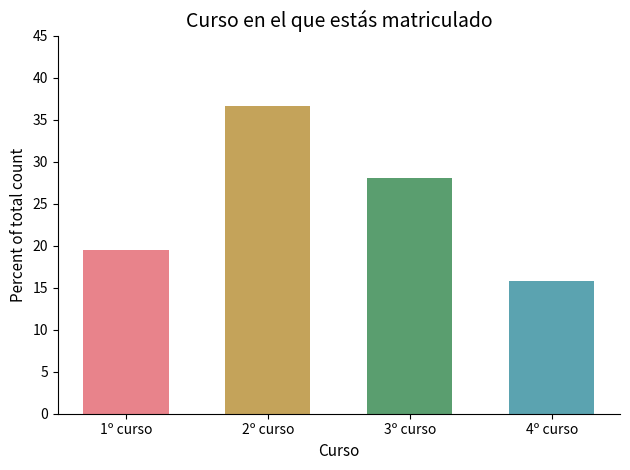

Rank the categories by value from lowest to highest.

4º curso, 1º curso, 3º curso, 2º curso